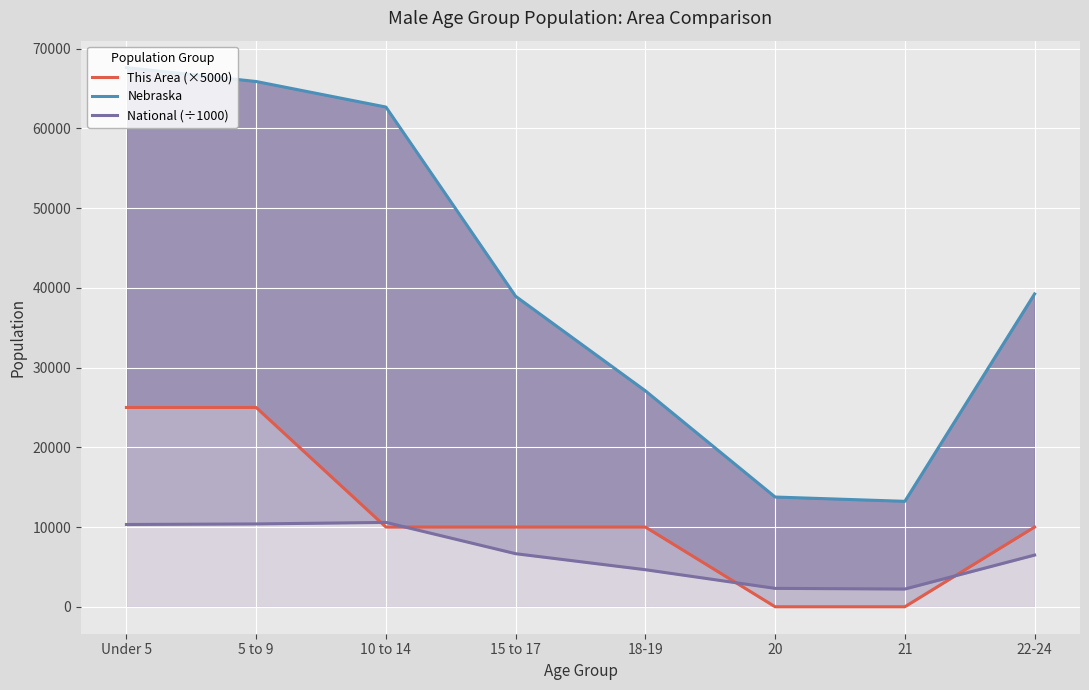

Rank the series by their maximum value, from highest to lowest.

Nebraska, This Area (×5000), National (÷1000)